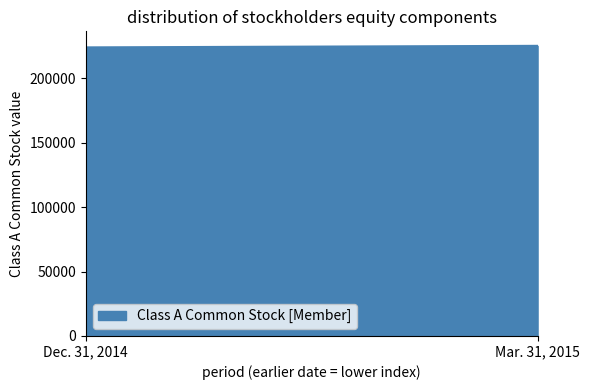

What is the ratio of the value at Dec. 31, 2014 to the value at Mar. 31, 2015?

1.0